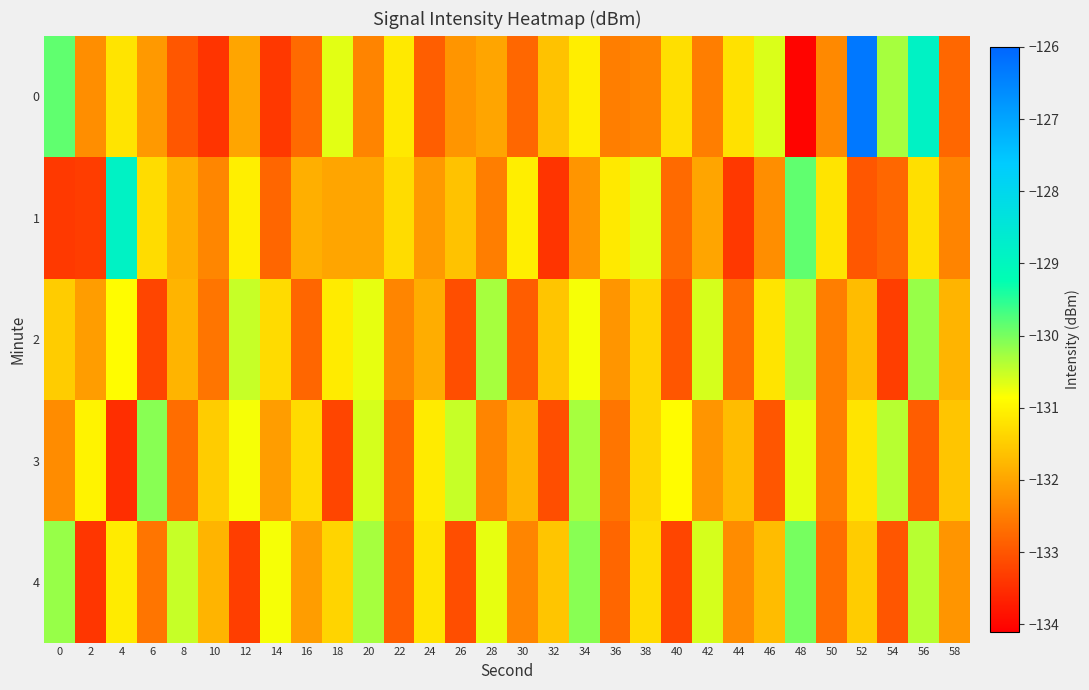

Which has a higher value, 14 or 24?

24